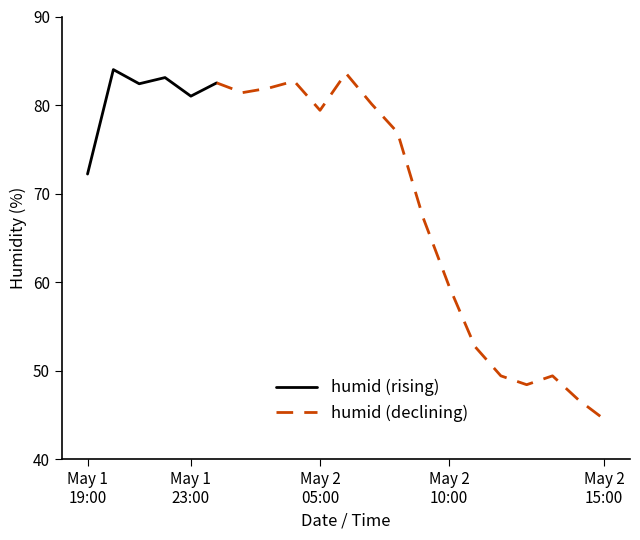

What is the average value?

70.0